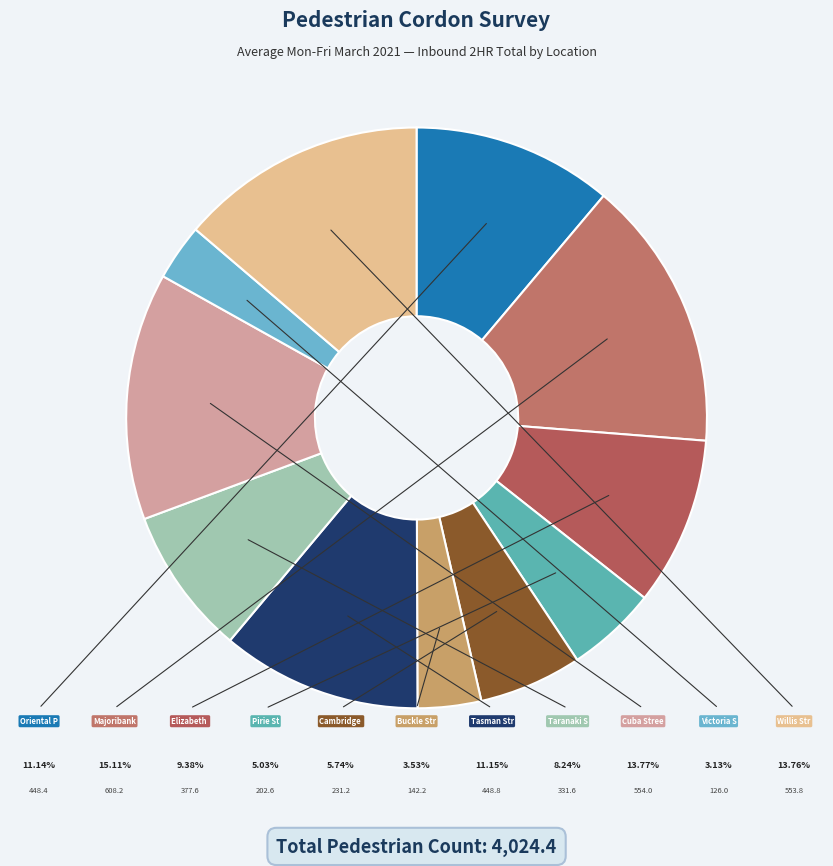

How much of the chart is everything except Pirie St?

95.0%